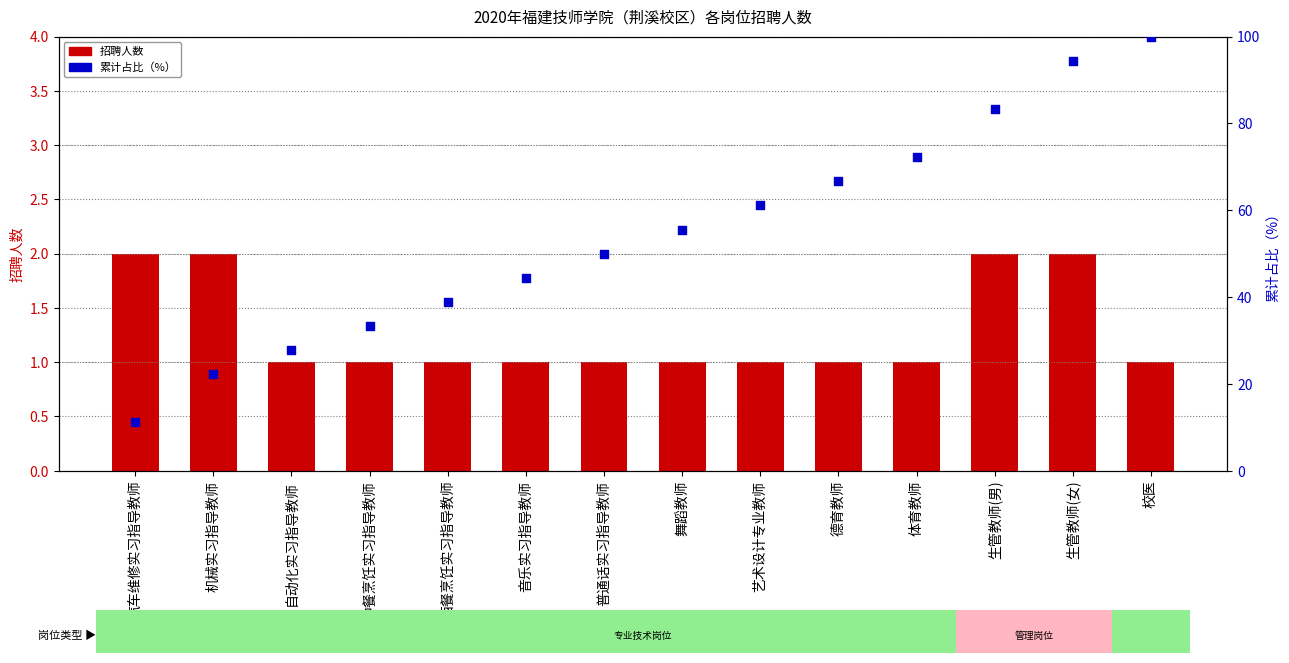

Which series has the widest spread of Y values?

累计占比（%）